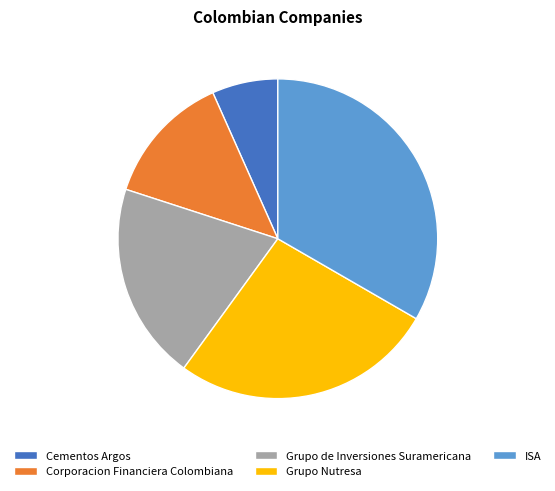

How many slices are in this pie chart?

5